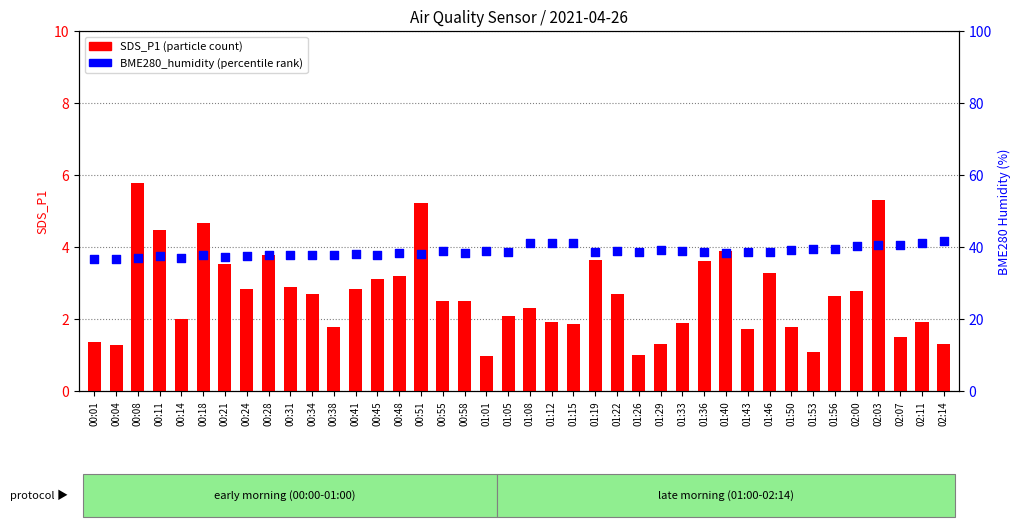

Is the value of SDS_P1 (count) at 00:18 greater than the value of BME280_humidity (%) at 00:24?

No